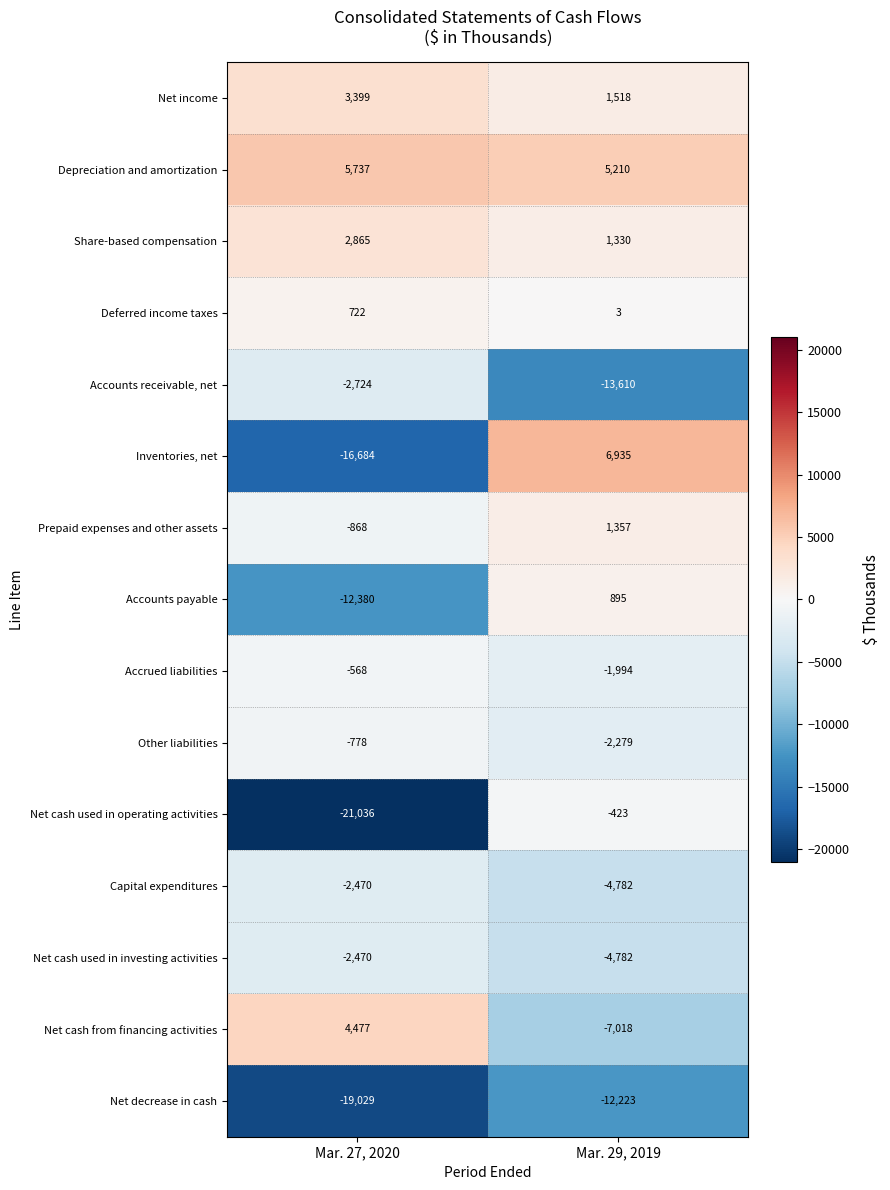

Is it true that Net income equals 3399 at Mar. 27, 2020?

True